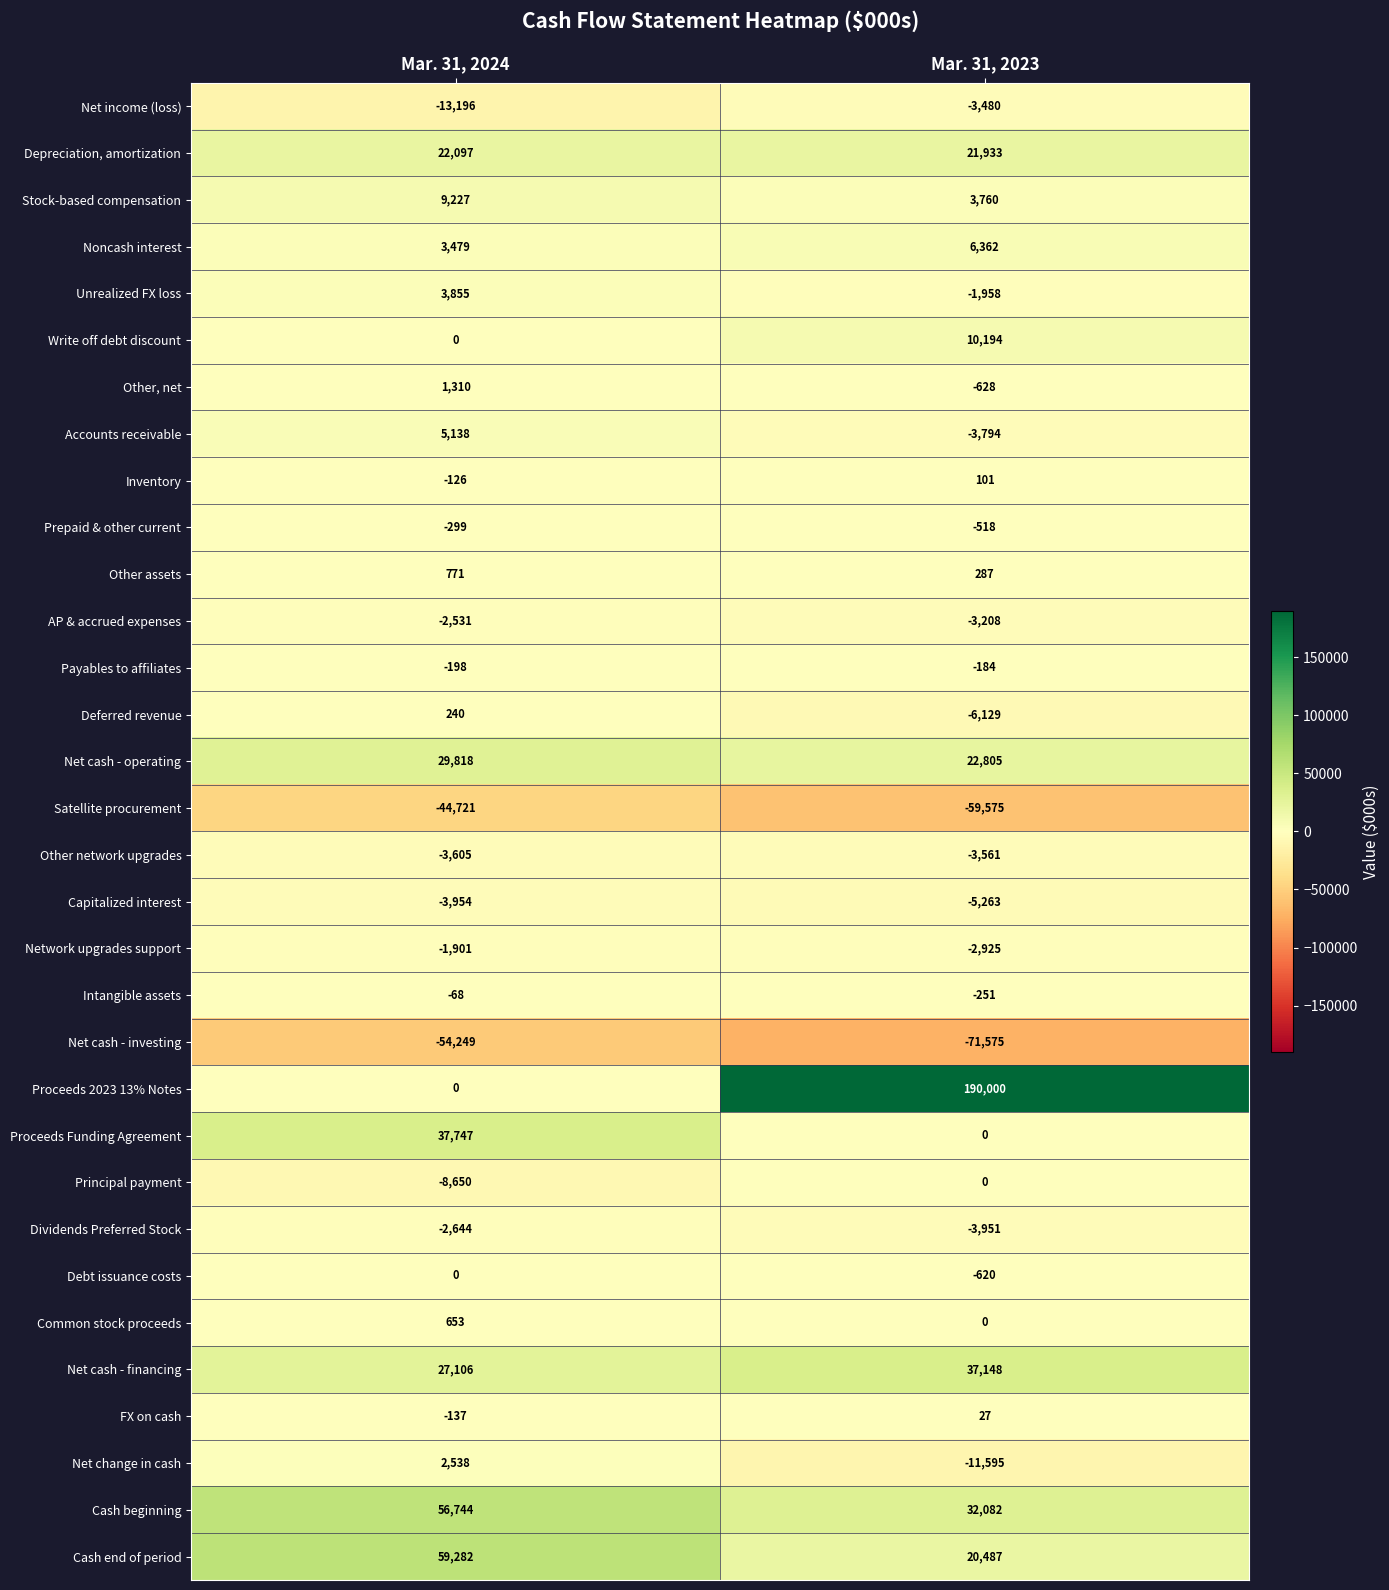

What is the sum of all Satellite procurement values?

-104296